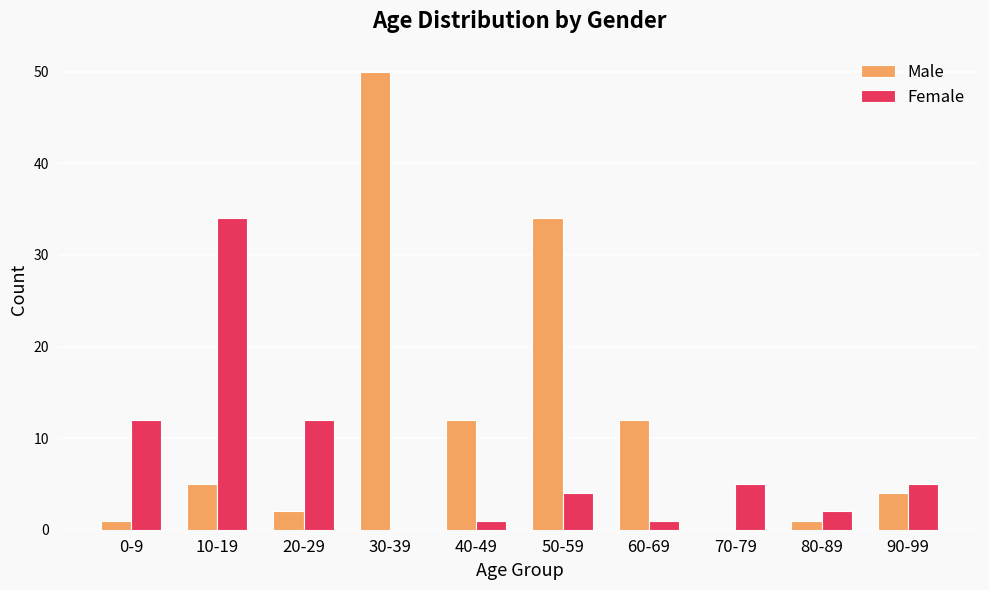

The value of Female at 30-39 is -19. True or false?

False